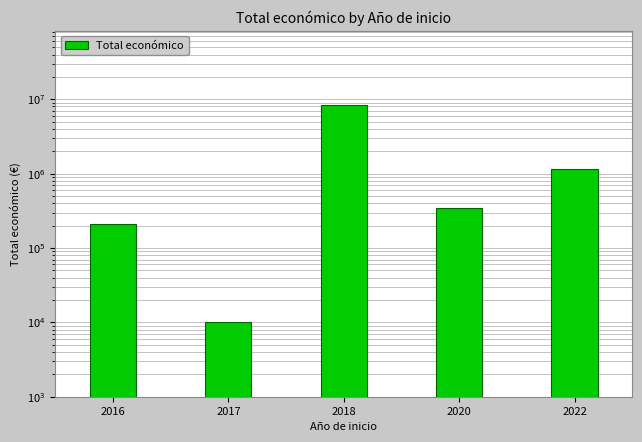

Between 2016 and 2017, which is larger?

2016